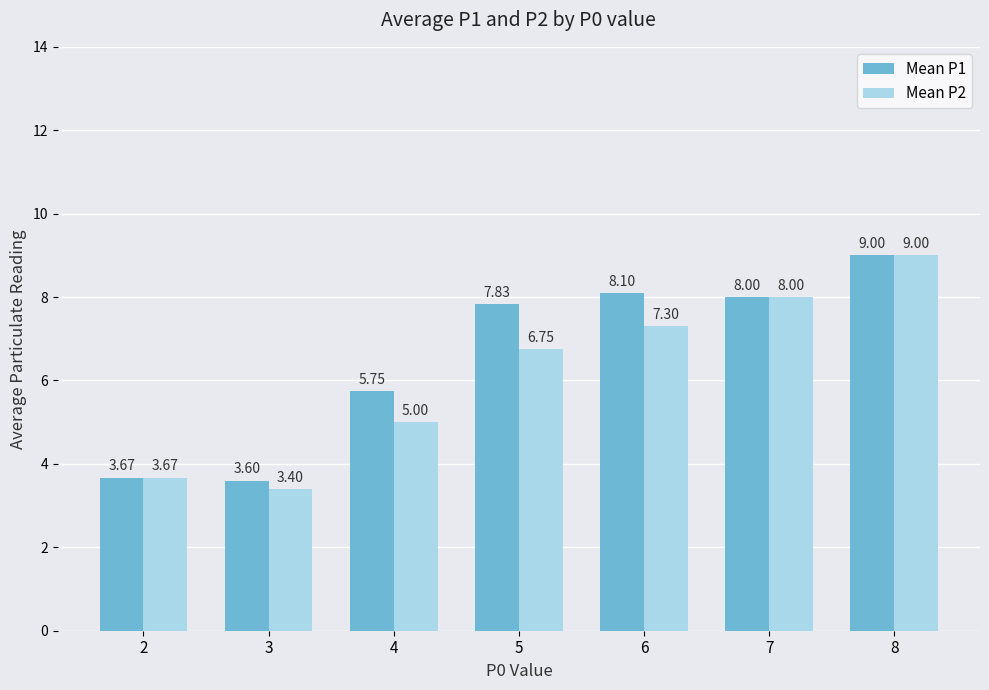

How many bars are there in each group?

2